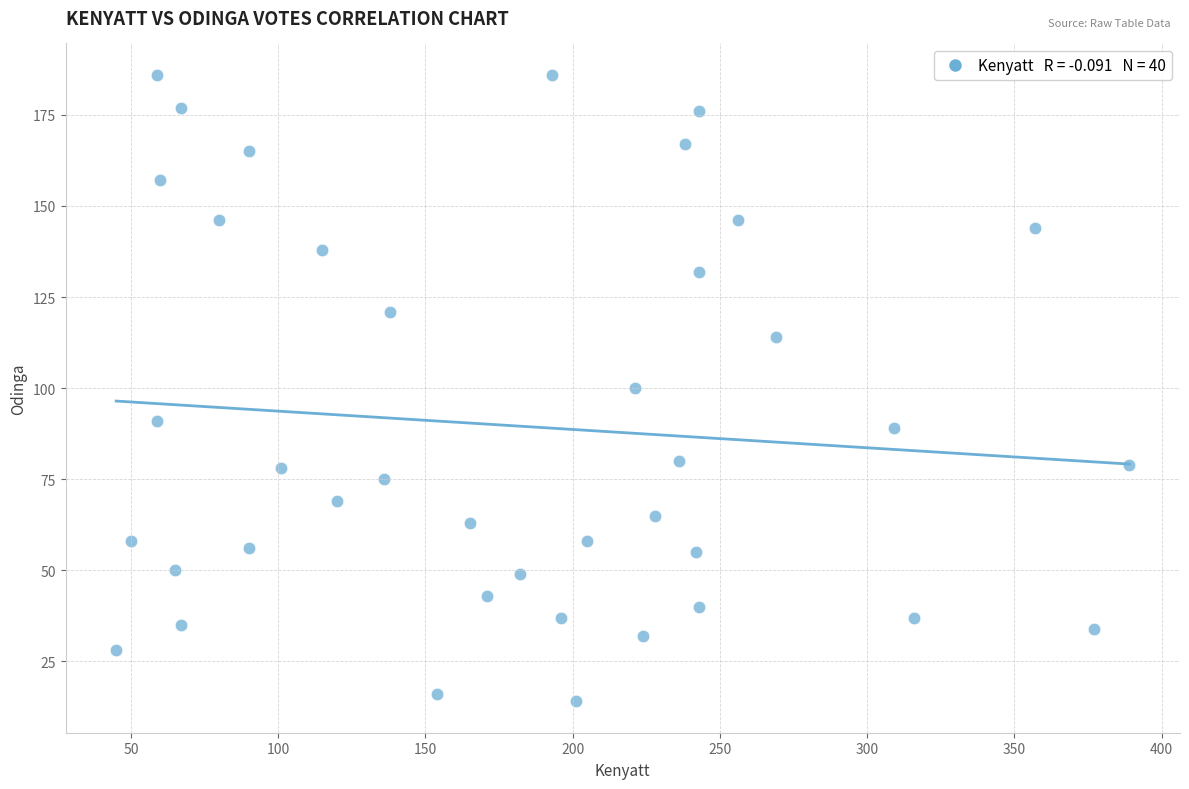

What is the range of X values (max minus min)?

344